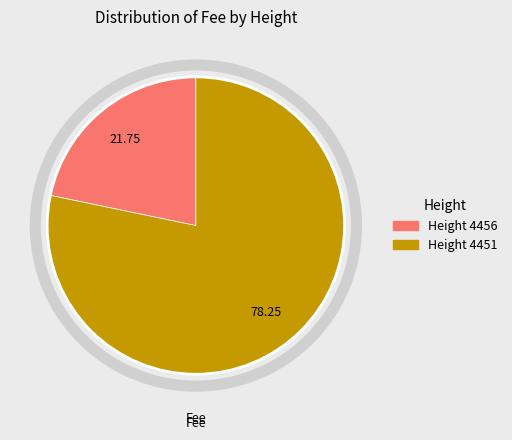

Is there a majority slice in this chart?

Yes